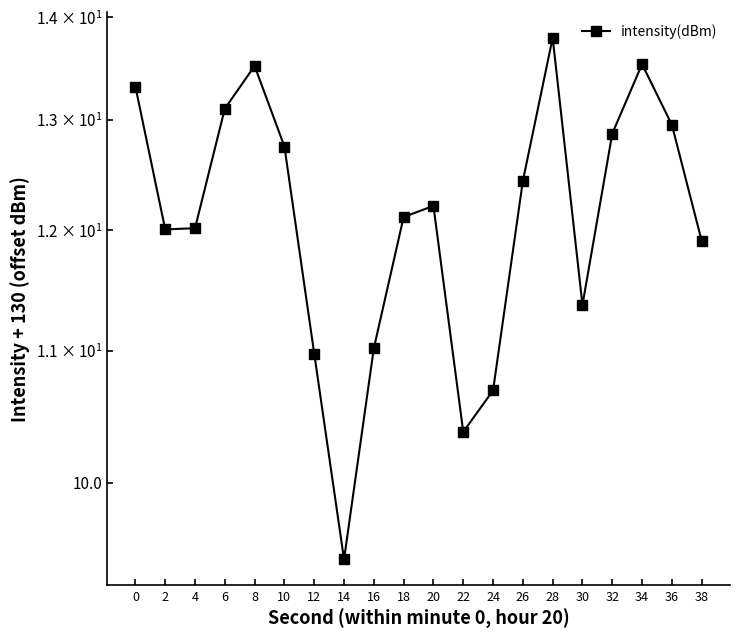

Between 4 and 30, which is larger?

4